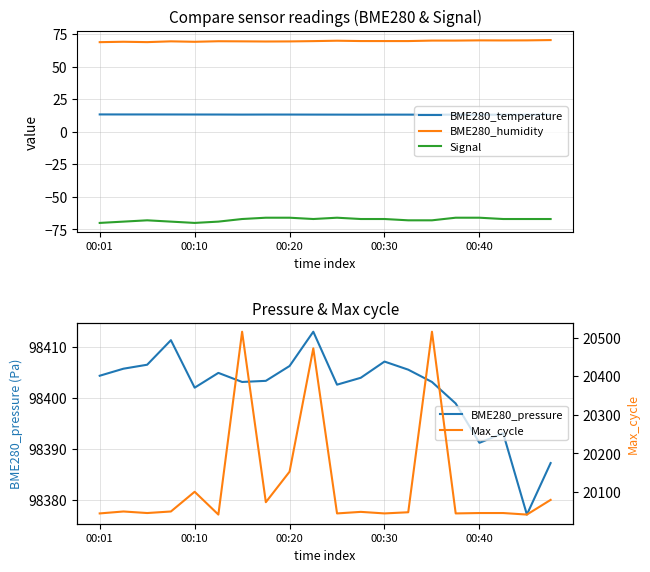

At which category is the sum across all series the highest?

6